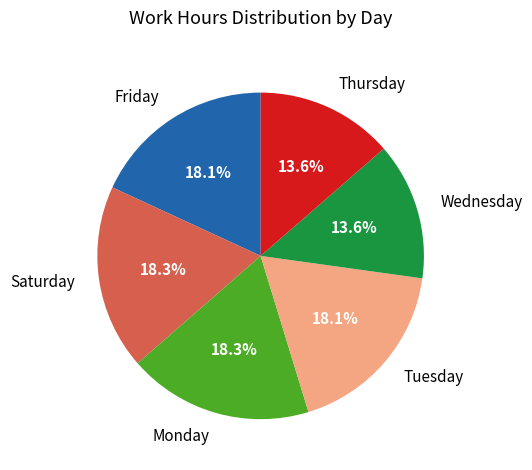

Between Tuesday and Thursday, which is larger?

Tuesday